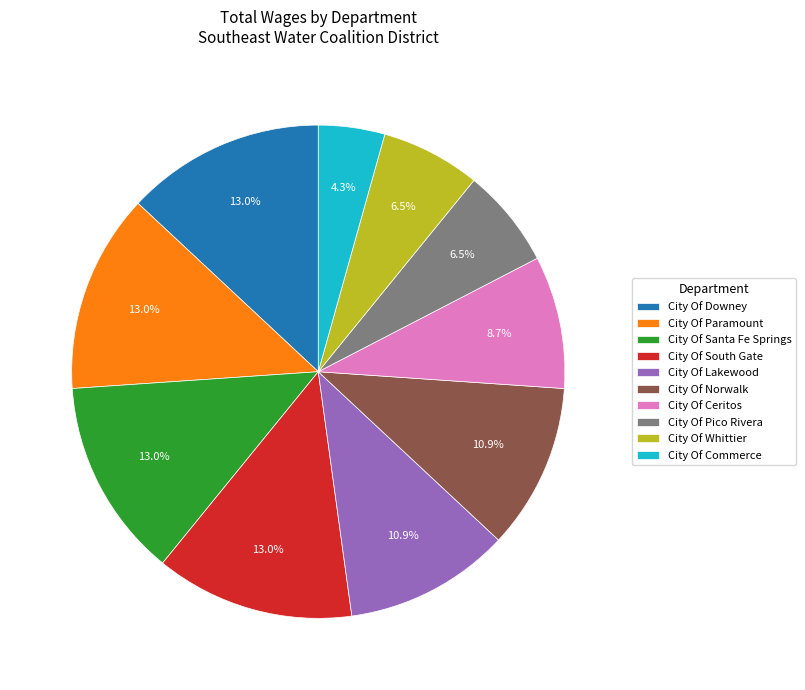

What is the ratio of the value at City Of Lakewood to the value at City Of Ceritos?

1.3